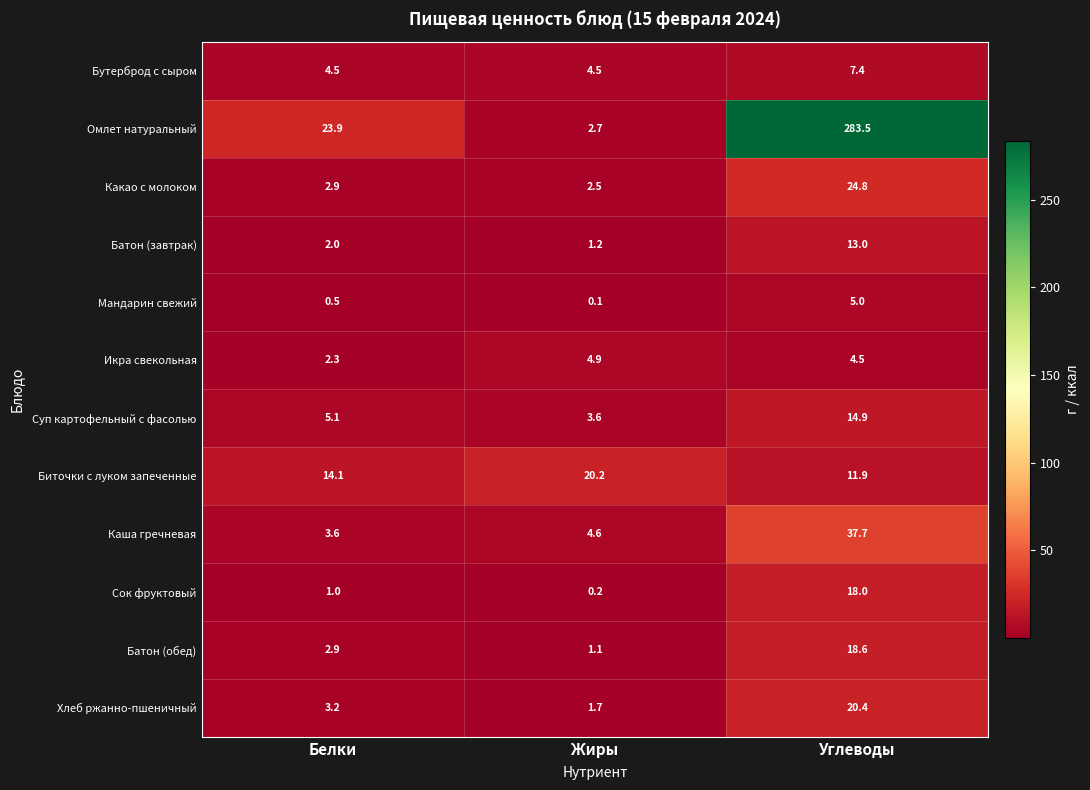

At which category does the chart reach its peak across all series?

Углеводы